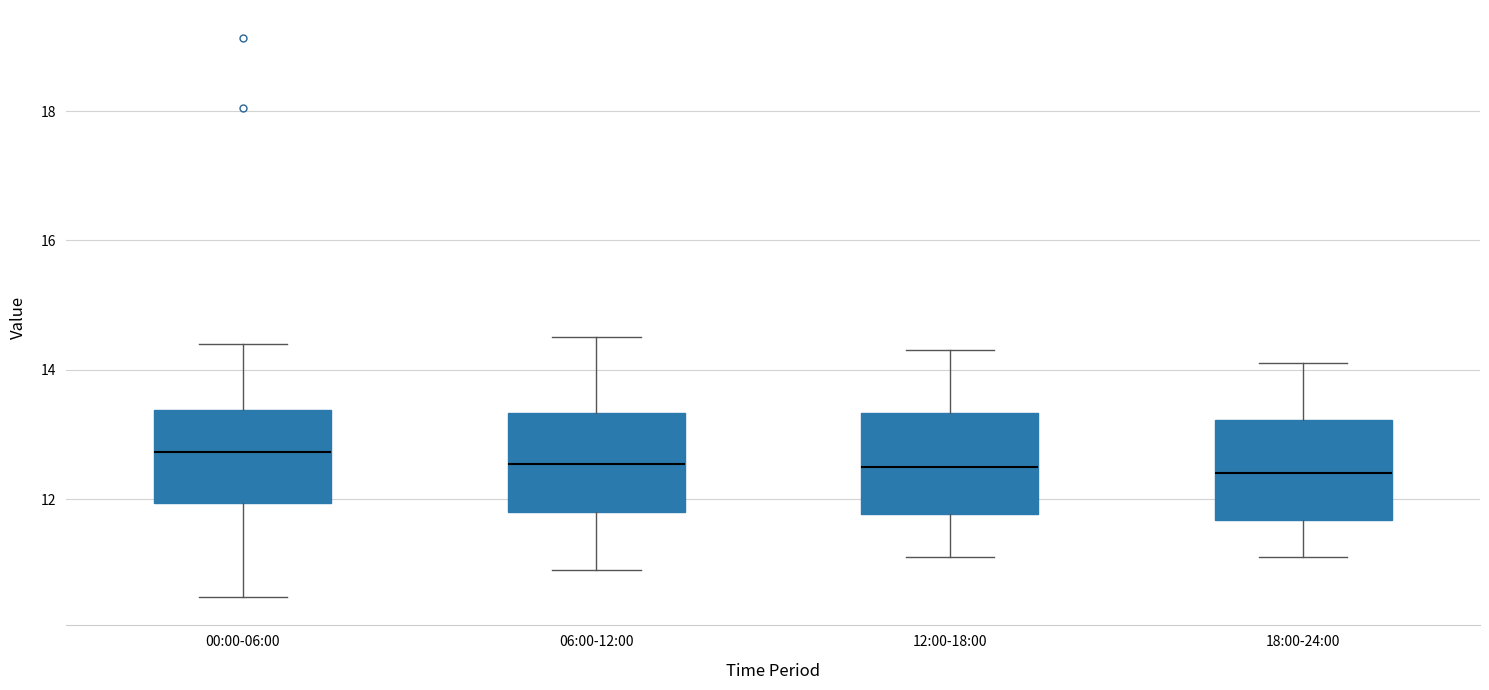

Reading left to right, read every box against the y-axis: the position of its median line, the range the box covers, and the ends of its whiskers. The values are not printed on the chart, so give them approximately, as read against the axis.

00:00-06:00: median 12.8, box 12.0 to 13.4, whiskers 10.4 to 14.4
06:00-12:00: median 12.6, box 11.8 to 13.4, whiskers 11.0 to 14.6
12:00-18:00: median 12.6, box 11.8 to 13.4, whiskers 11.2 to 14.4
18:00-24:00: median 12.4, box 11.6 to 13.2, whiskers 11.2 to 14.2